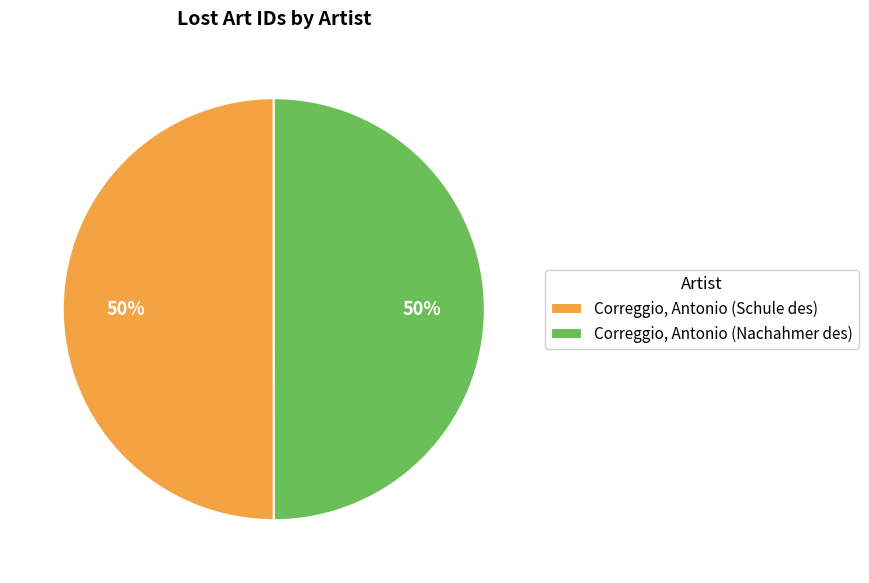

How many segments does this pie chart have?

2